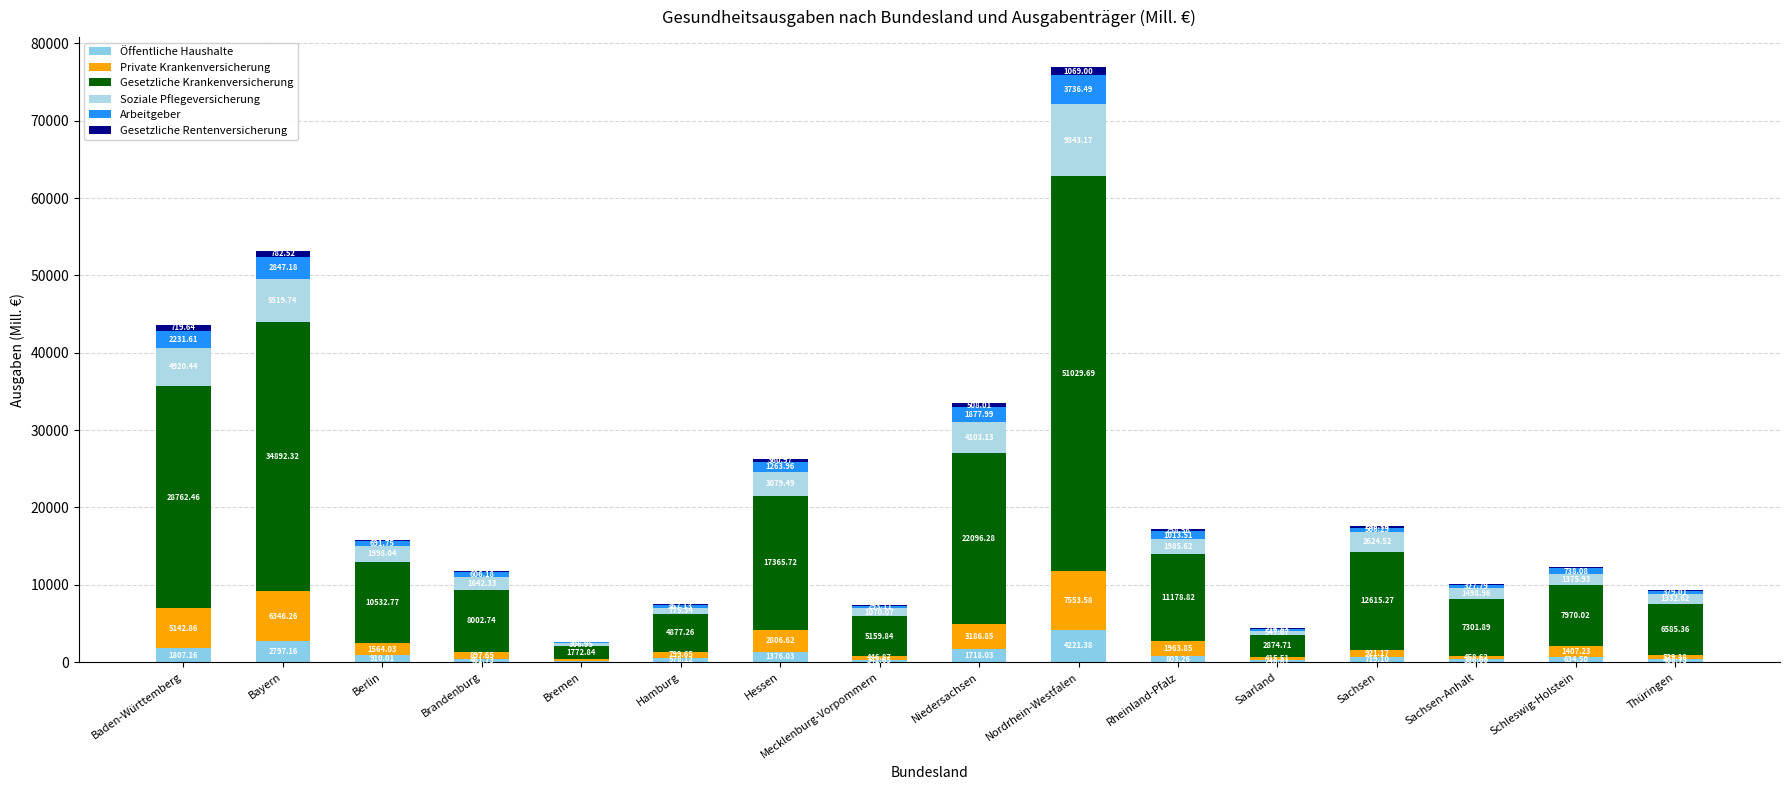

Which series has the widest spread of values?

Gesetzliche Krankenversicherung